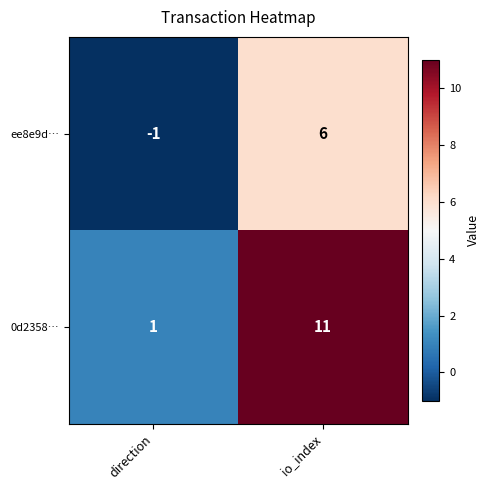

At which category does the chart reach its minimum across all series?

direction